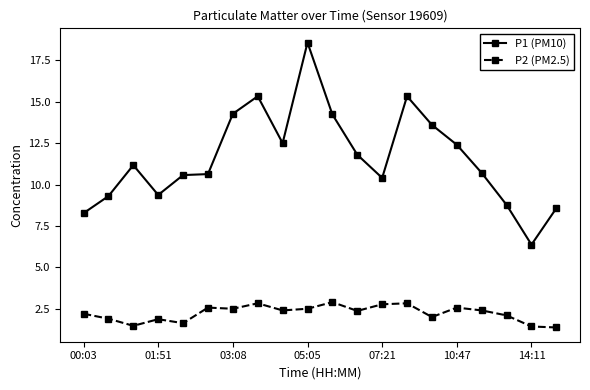

Which series has the largest range (max minus min)?

P1 (PM10)